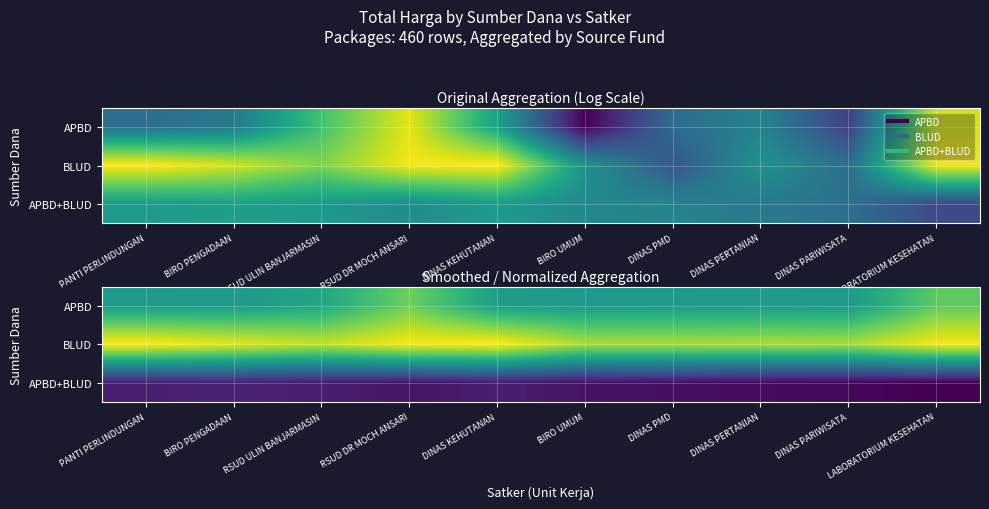

Read the APBD+BLUD value at BIRO UMUM.

18.4